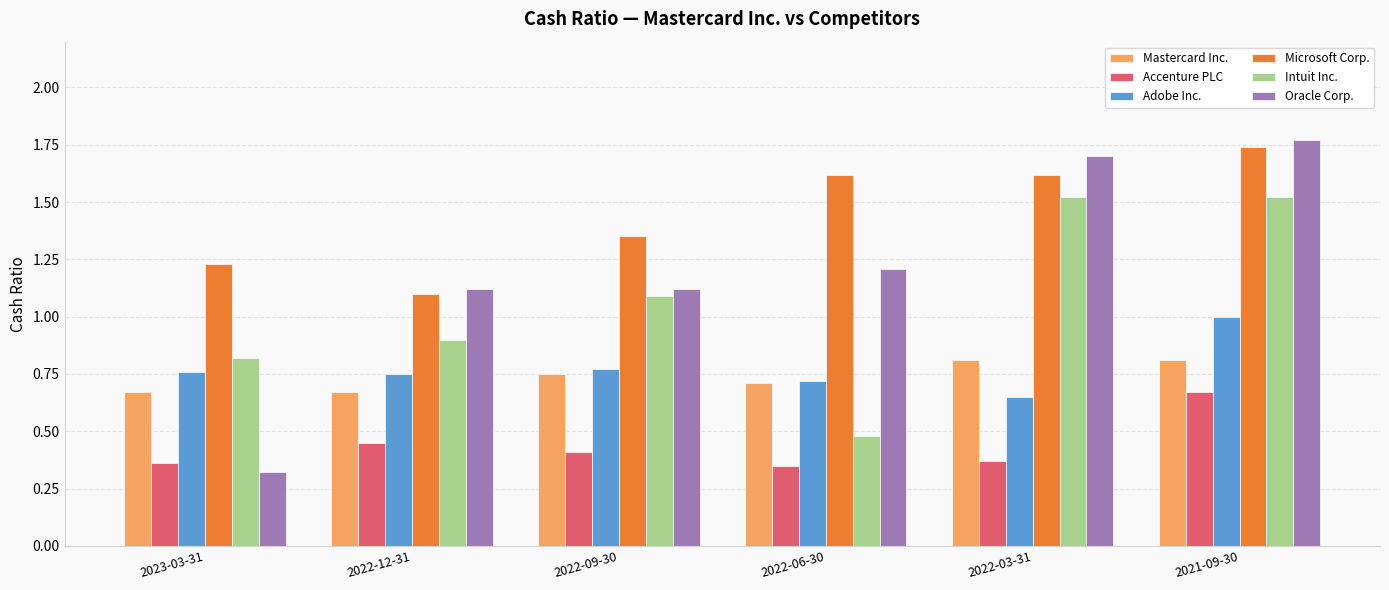

How many values in the Intuit Inc. series are below 1?

3